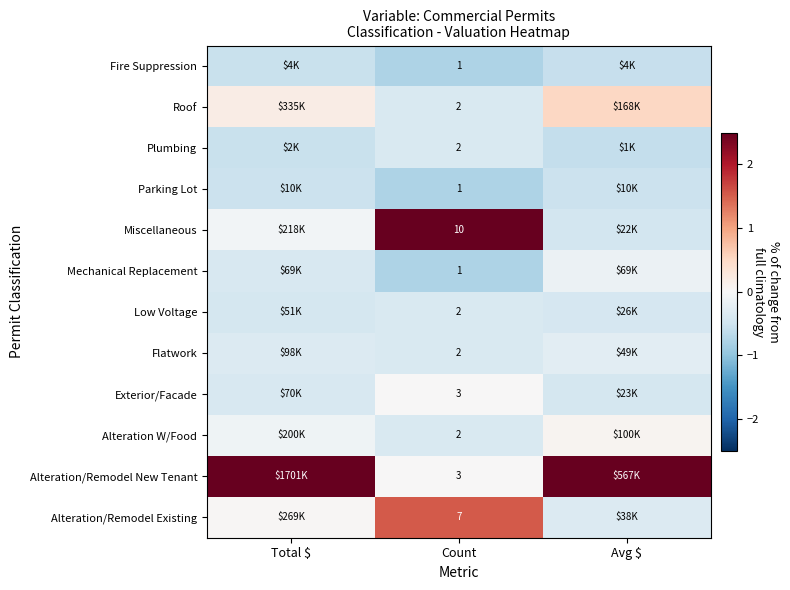

Is the value of Alteration/Remodel Existing at Count greater than the value of Miscellaneous at Count?

No